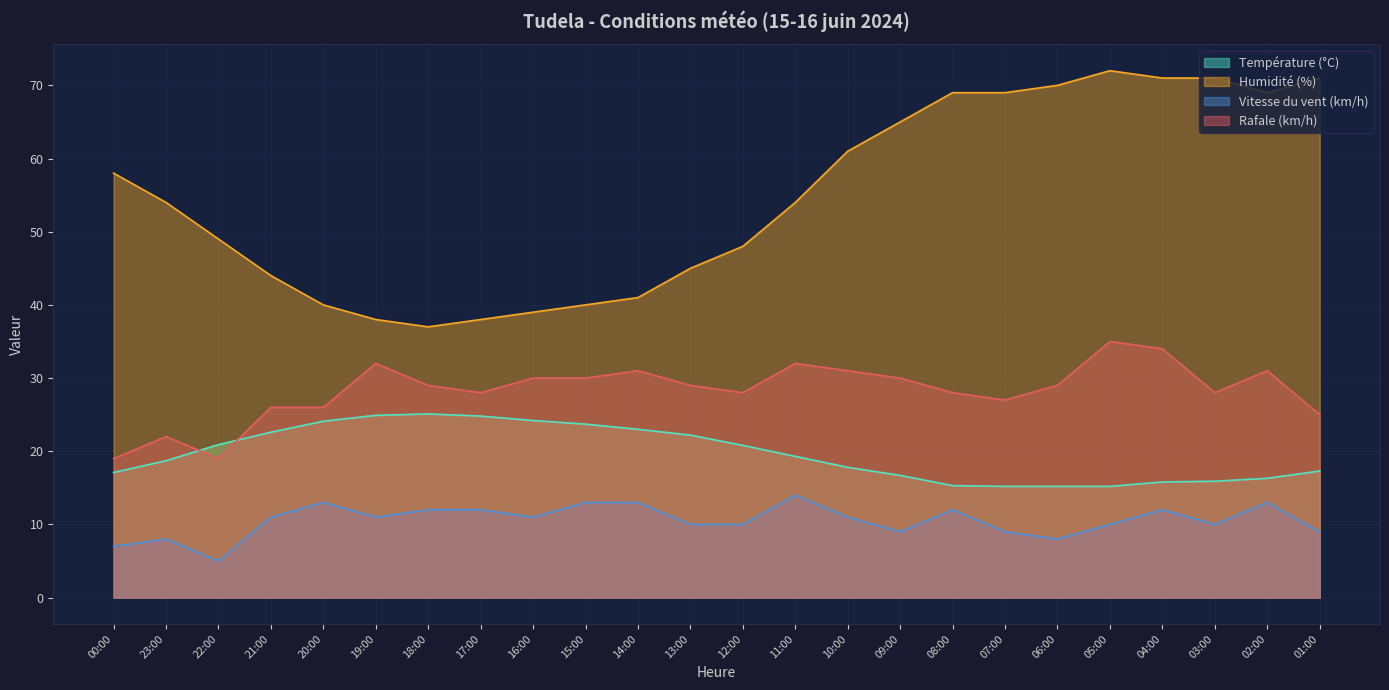

Which series has the largest total across all categories?

Humidité (%)